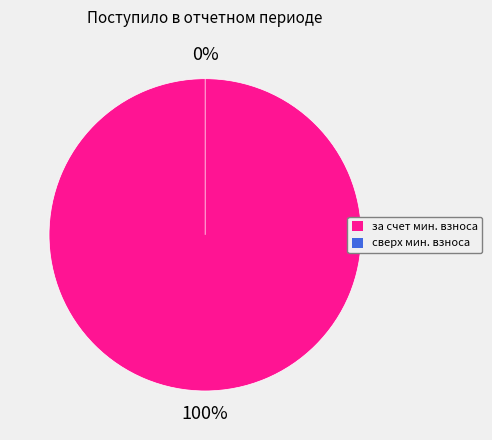

Is it true that сверх минимального размера взноса is 15% of the pie?

False